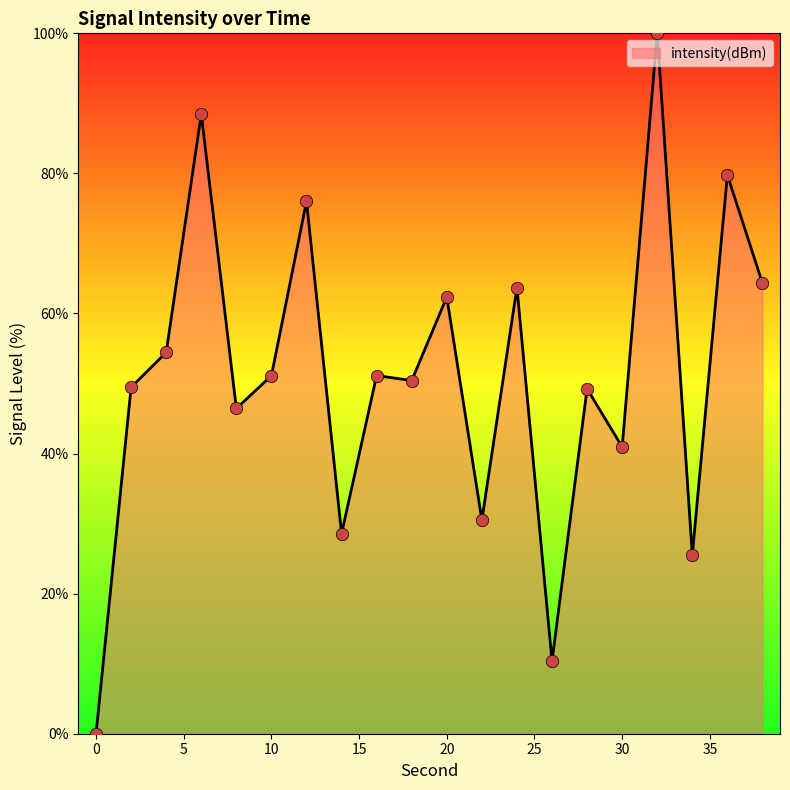

What is the maximum value shown in the chart?

100.0